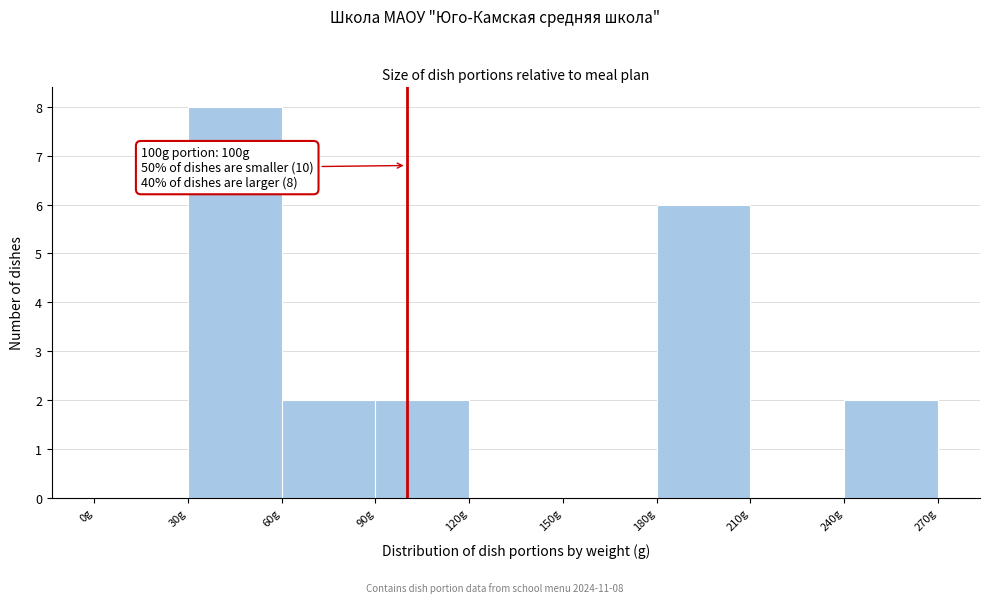

Over which range of the x-axis is the bar tallest?

30 to 60